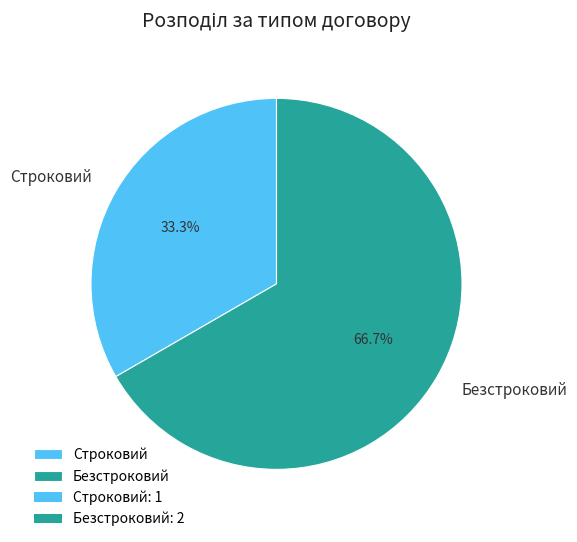

Does any single category account for the majority?

Yes